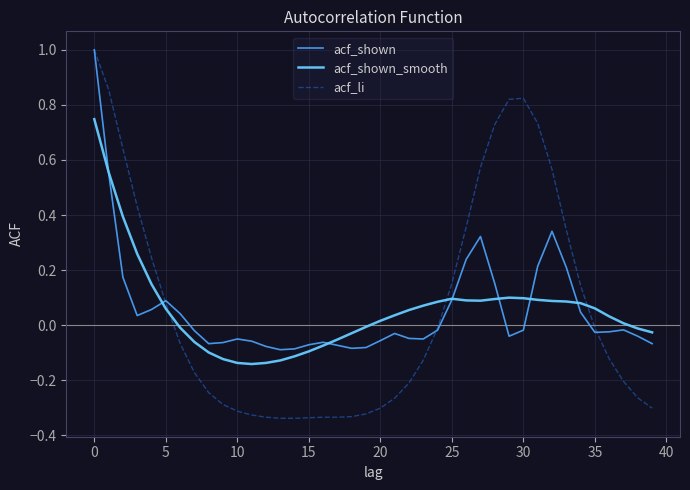

Which series has the largest range (max minus min)?

acf_li